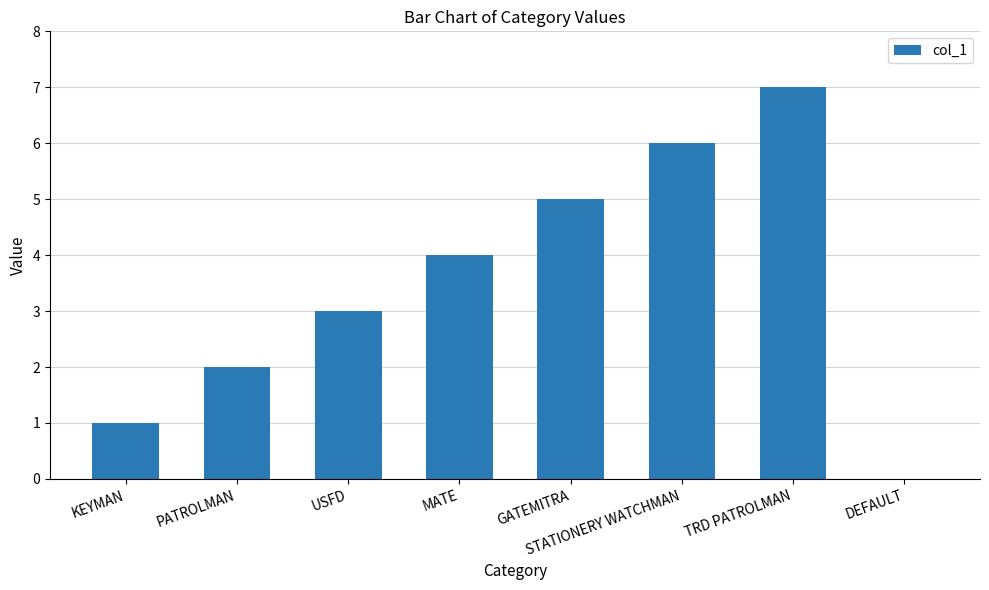

What is the change in value from KEYMAN to PATROLMAN?

+1